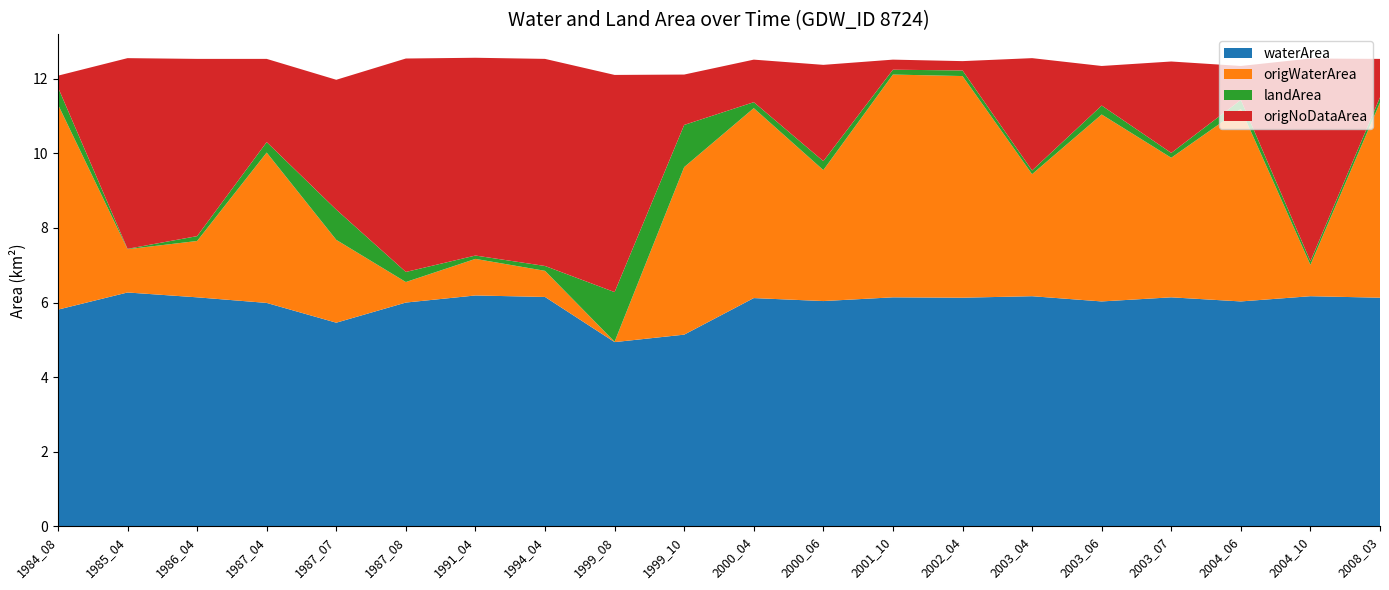

Reading right to left, what are all the values shown in this chart?

waterArea: 2008_03=6.1	2004_10=6.2	2004_06=6.0	2003_07=6.1	2003_06=6.0	2003_04=6.2	2002_04=6.1	2001_10=6.1	2000_06=6.0	2000_04=6.1	1999_10=5.1	1999_08=4.9	1994_04=6.2	1991_04=6.2	1987_08=6.0	1987_07=5.5	1987_04=6.0	1986_04=6.1	1985_04=6.3	1984_08=5.8
origWaterArea: 2008_03=5.2	2004_10=0.8	2004_06=5.2	2003_07=3.7	2003_06=5.0	2003_04=3.3	2002_04=5.9	2001_10=6.0	2000_06=3.5	2000_04=5.1	1999_10=4.5	1999_08=0.0	1994_04=0.7	1991_04=1.0	1987_08=0.6	1987_07=2.2	1987_04=4.0	1986_04=1.5	1985_04=1.2	1984_08=5.5
landArea: 2008_03=0.1	2004_10=0.1	2004_06=0.2	2003_07=0.1	2003_06=0.2	2003_04=0.1	2002_04=0.1	2001_10=0.1	2000_06=0.2	2000_04=0.2	1999_10=1.1	1999_08=1.3	1994_04=0.1	1991_04=0.1	1987_08=0.3	1987_07=0.8	1987_04=0.3	1986_04=0.1	1985_04=0.0	1984_08=0.5
origNoDataArea: 2008_03=1.0	2004_10=5.4	2004_06=0.9	2003_07=2.5	2003_06=1.1	2003_04=3.0	2002_04=0.2	2001_10=0.3	2000_06=2.6	2000_04=1.1	1999_10=1.4	1999_08=5.8	1994_04=5.5	1991_04=5.3	1987_08=5.7	1987_07=3.5	1987_04=2.2	1986_04=4.8	1985_04=5.1	1984_08=0.3